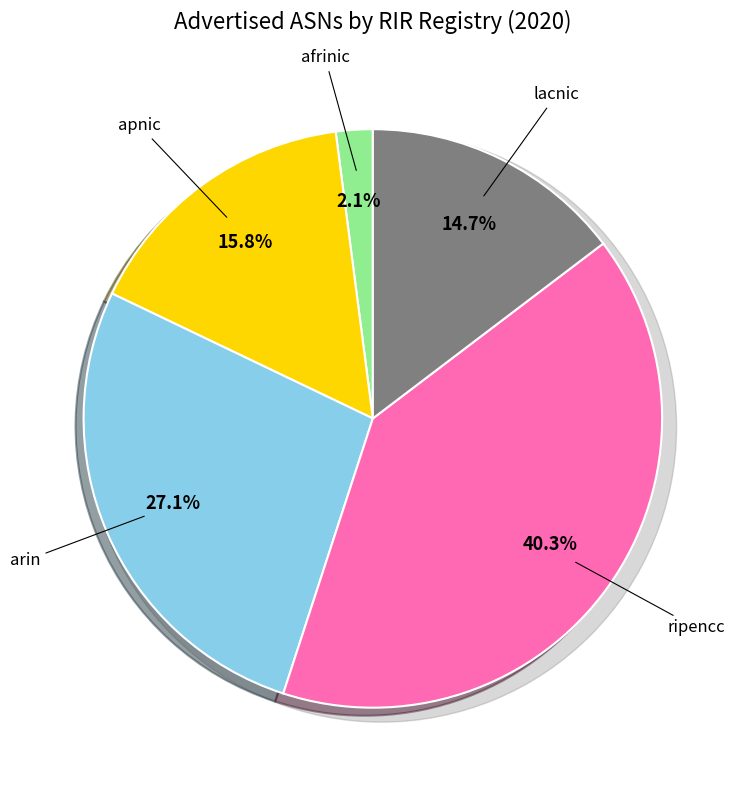

What is the change in value from afrinic to arin?

+17314